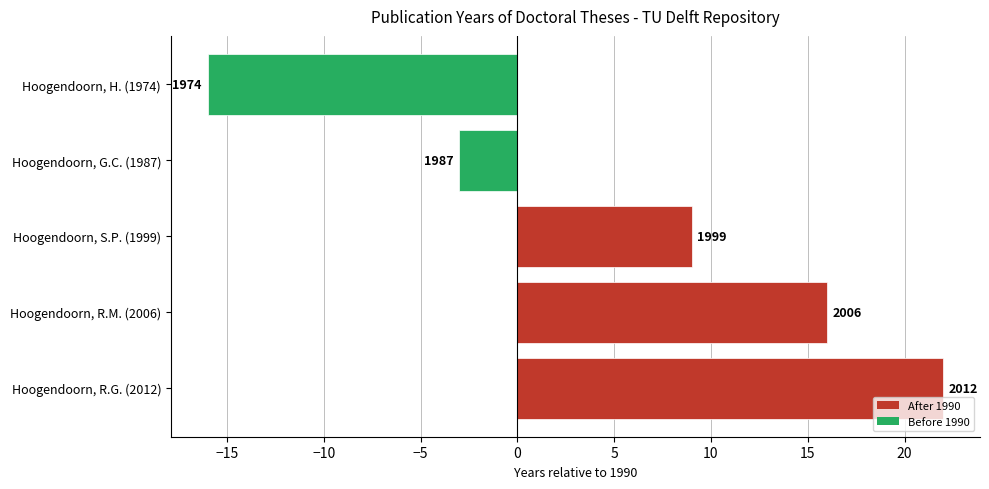

The chart shows a value of 16 at Hoogendoorn, R.M. (2006). True or false?

True